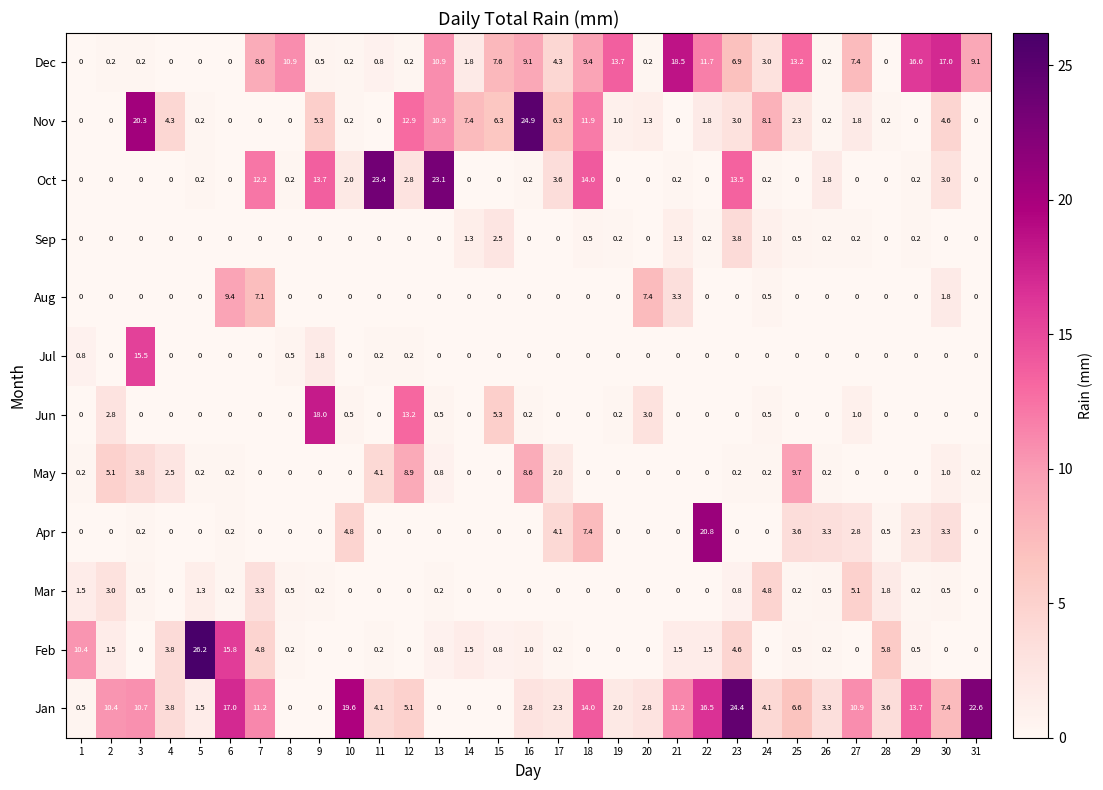

What is the maximum value shown in the chart?

26.2